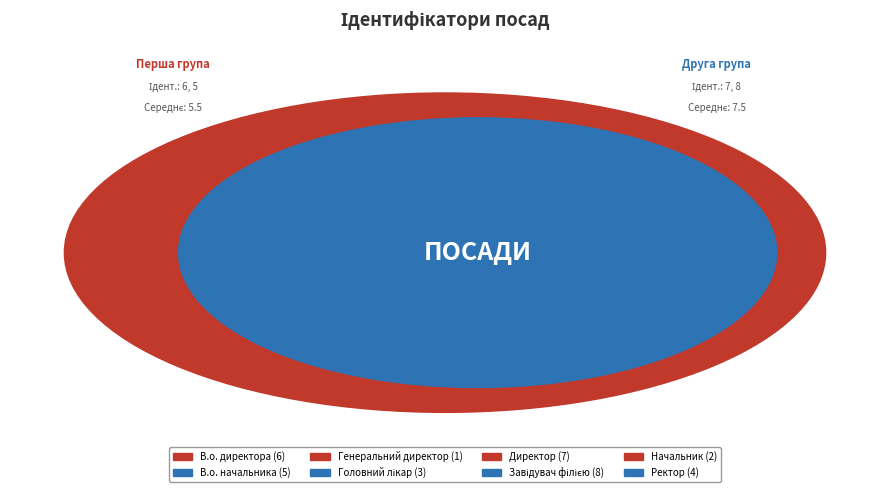

What percentage is NOT represented by В.о. начальника?

86.1%